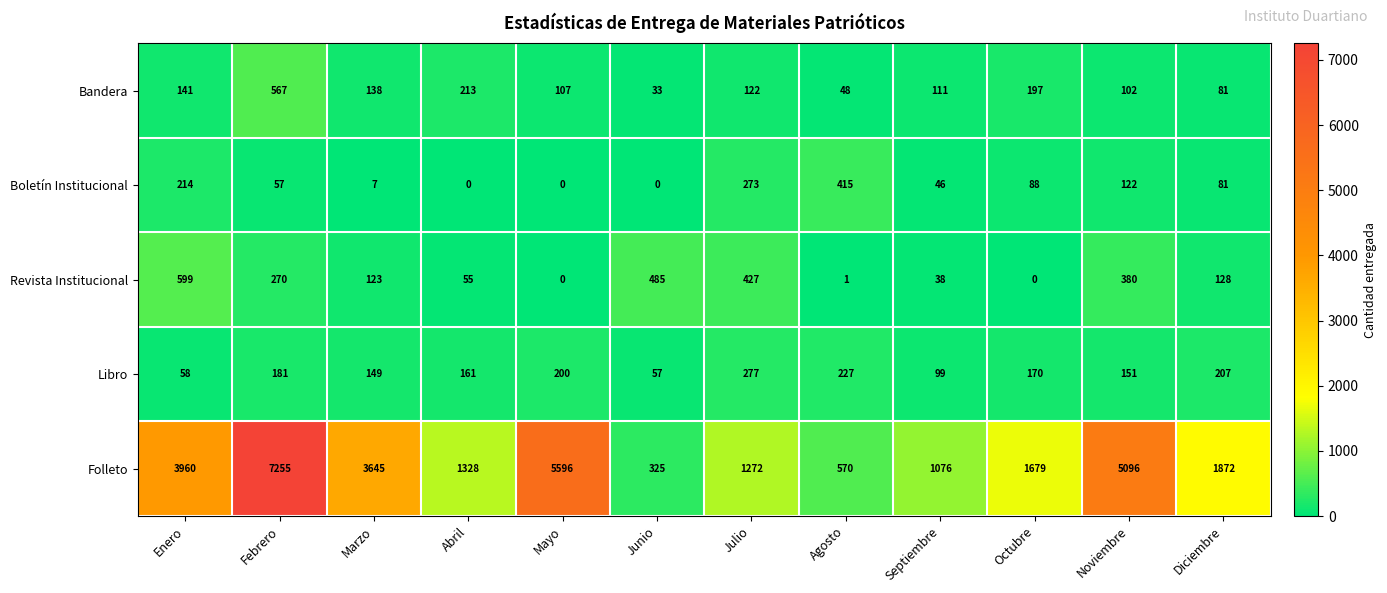

At which category is the sum across all series the highest?

Febrero